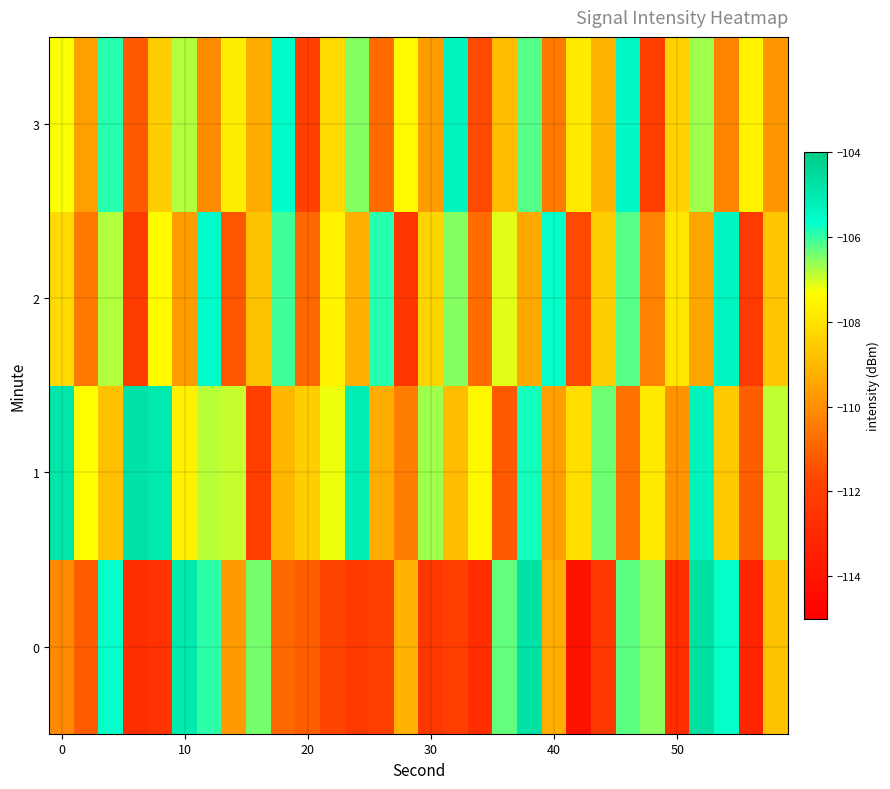

How many categories are shown in the chart?

30